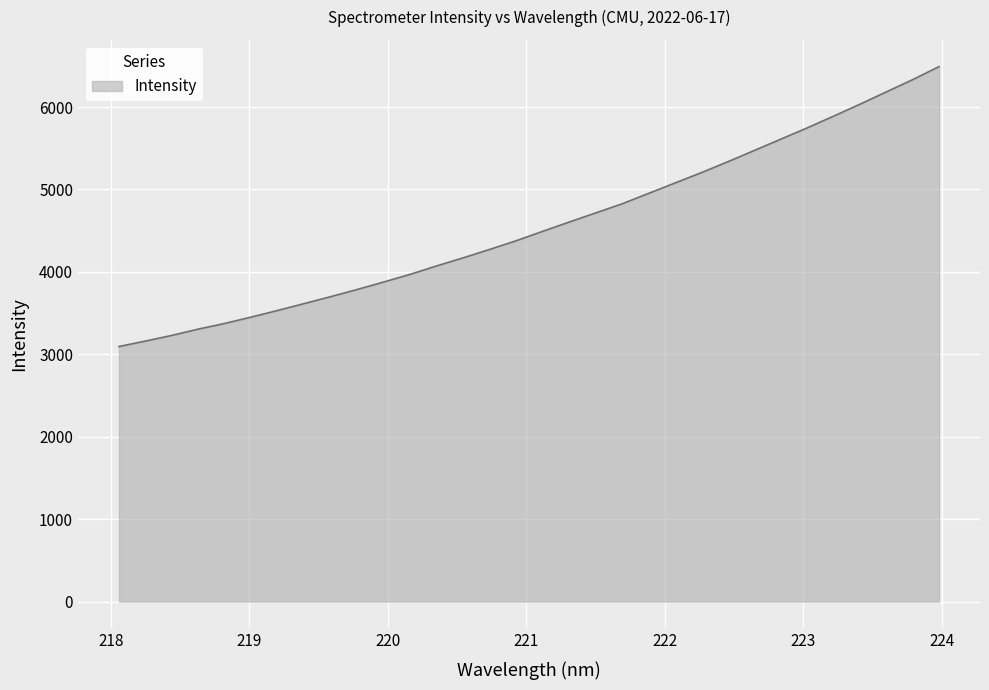

Does the chart display data point markers on the line(s)?

No